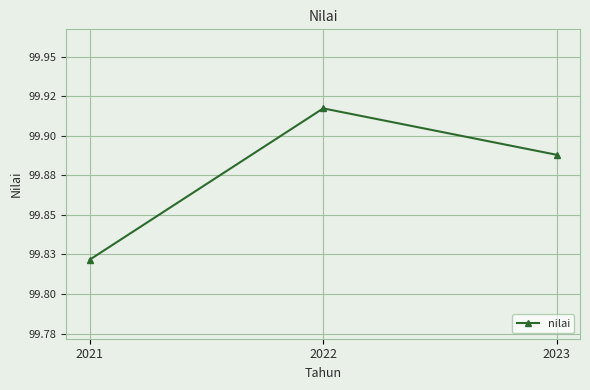

Is this an area chart (filled region under the line)?

No